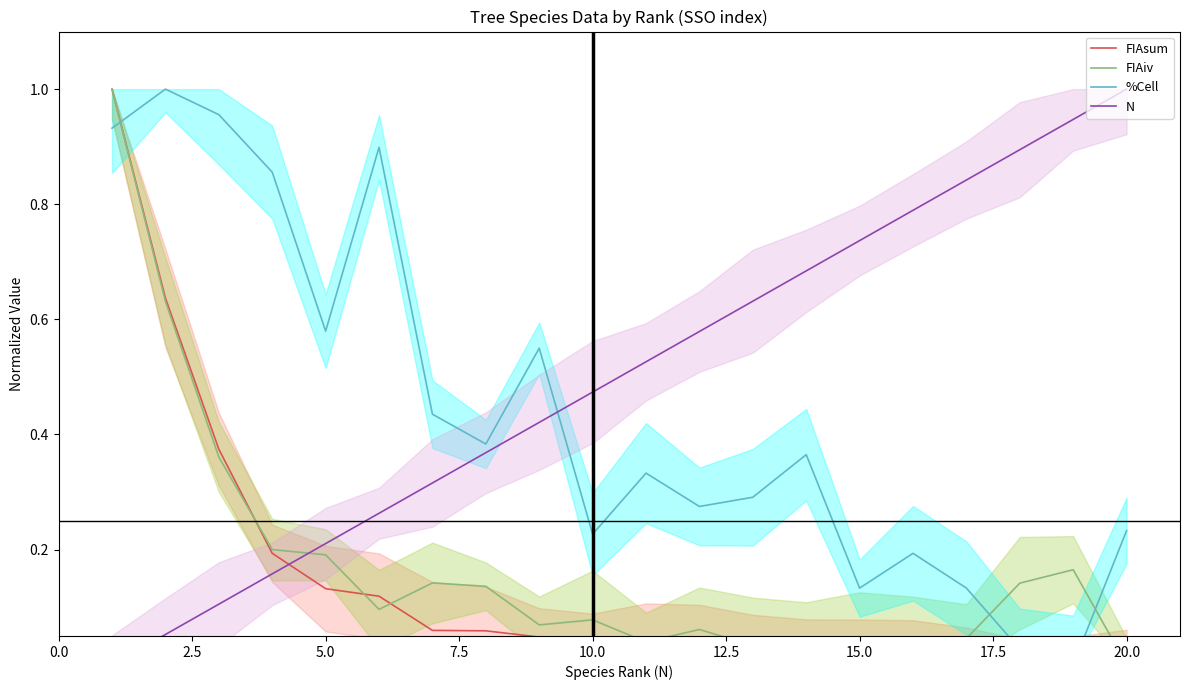

Which series has the largest total across all categories?

N